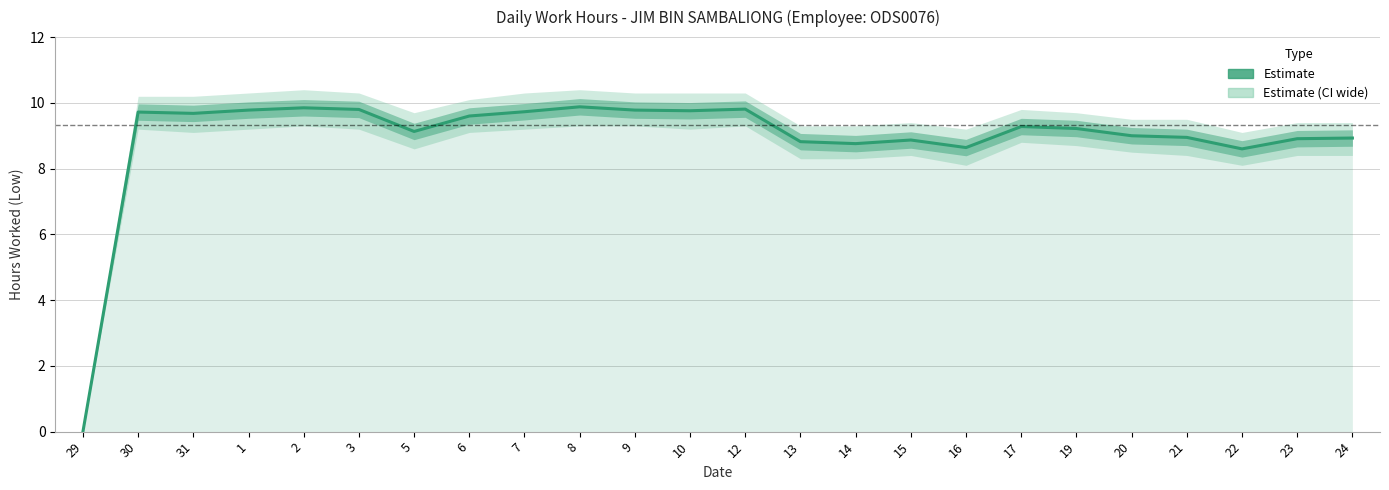

What is the approximate value at 3?

9.8